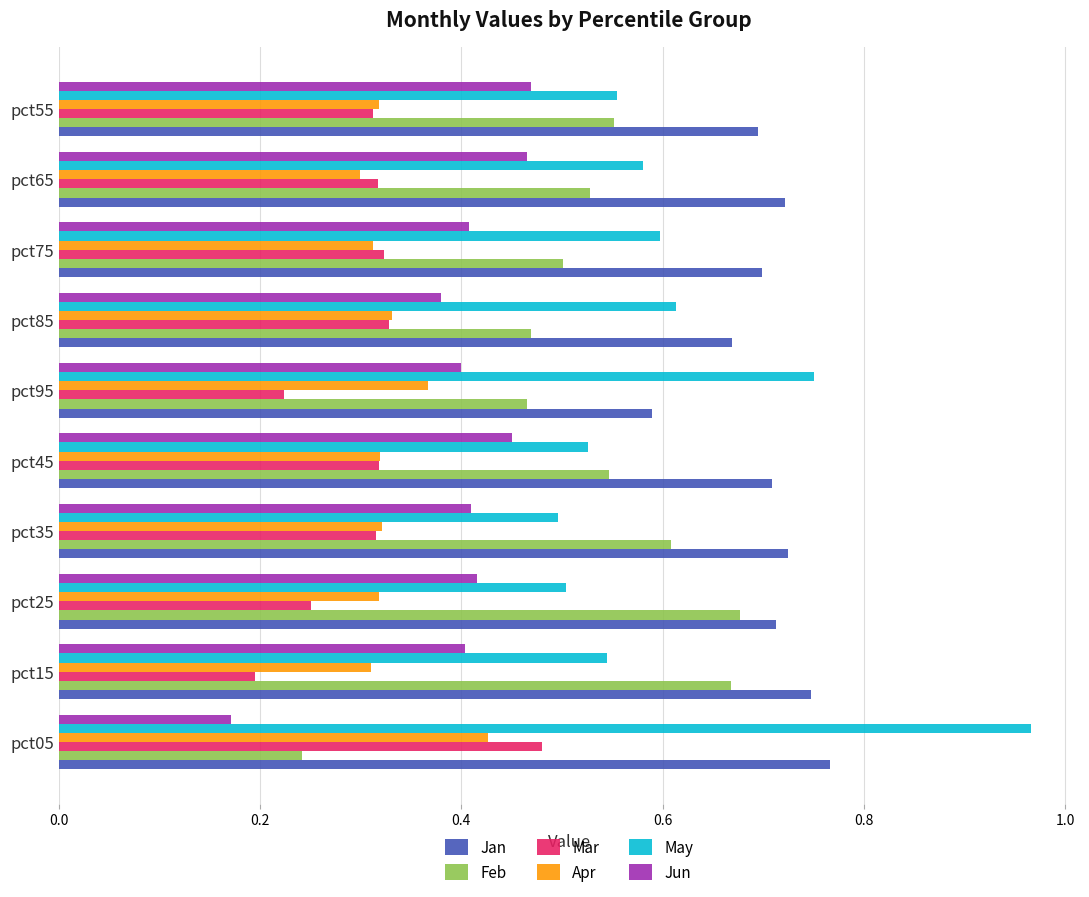

Where is Feb nearest to the value 0?

pct05